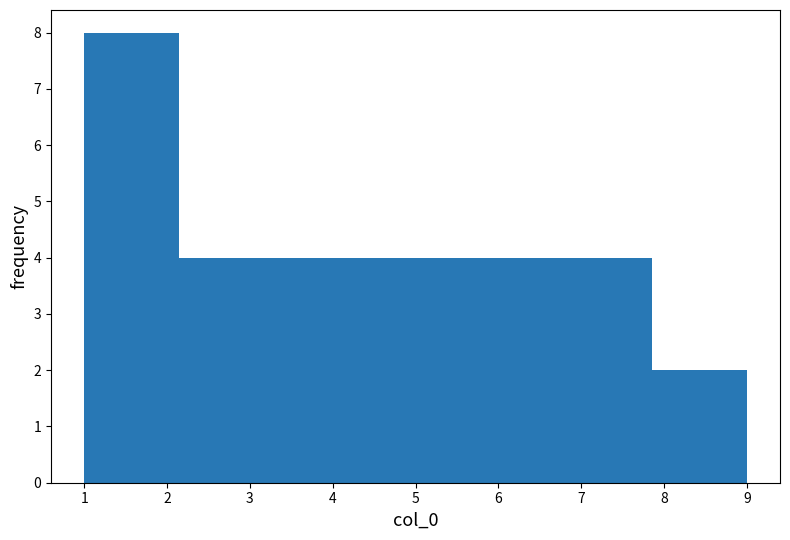

Reading left to right, list every bar in this chart as the range it spans on the x-axis followed by its height. Neither the bar edges nor the heights are printed on the chart, so give them approximately, as read against the axes.

1.0 to 2.1: 8
2.1 to 3.3: 4
3.3 to 4.4: 4
4.4 to 5.6: 4
5.6 to 6.7: 4
6.7 to 7.9: 4
7.9 to 9.0: 2